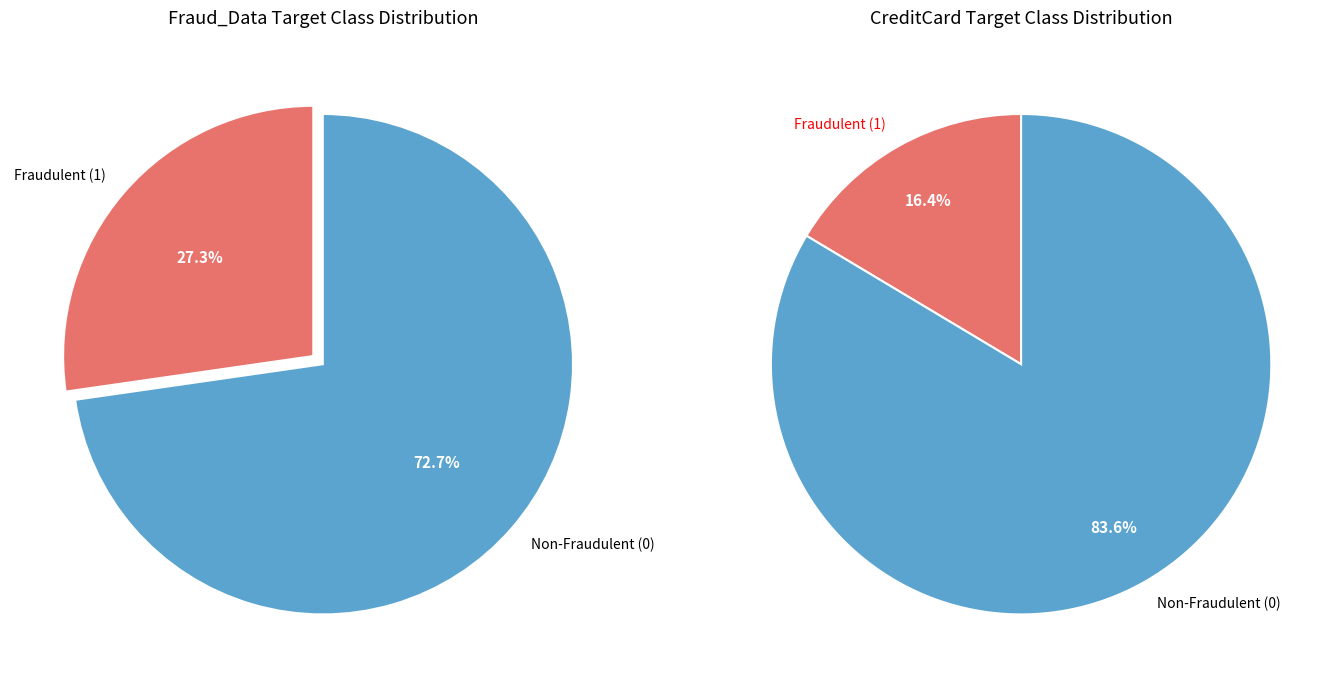

Is it true that 7 is 22% of the pie?

False